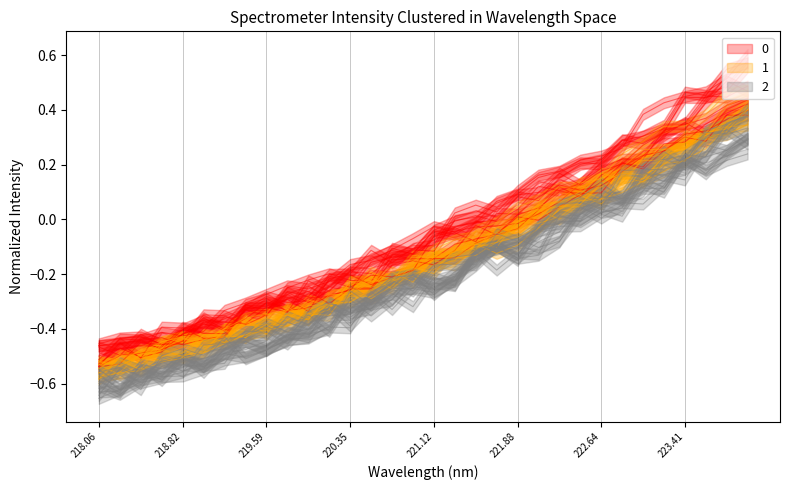

Where is the data nearest to the value 0?

221.88